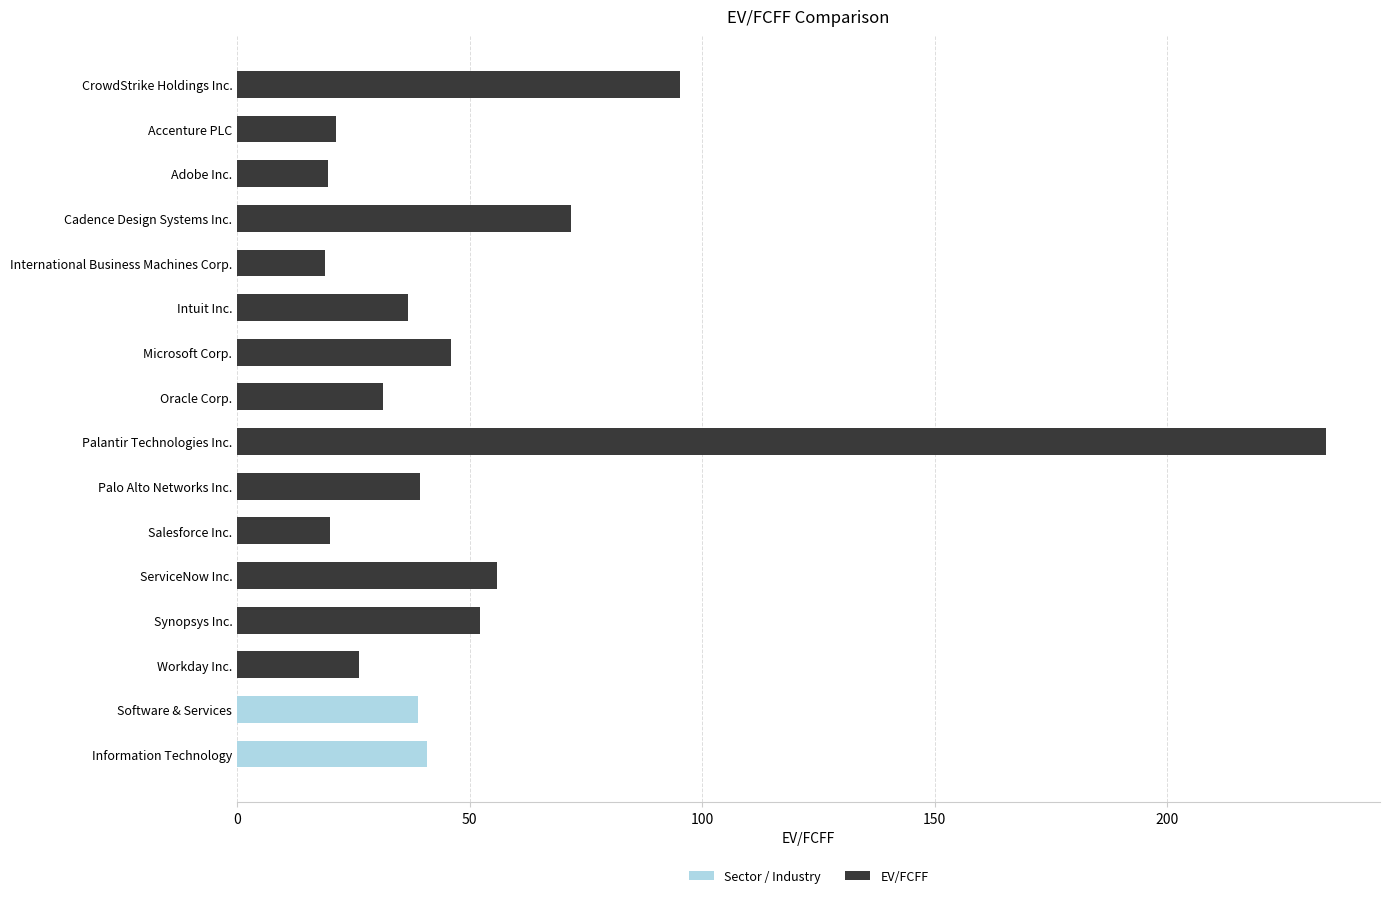

What value does the data have at Salesforce Inc.?

20.0